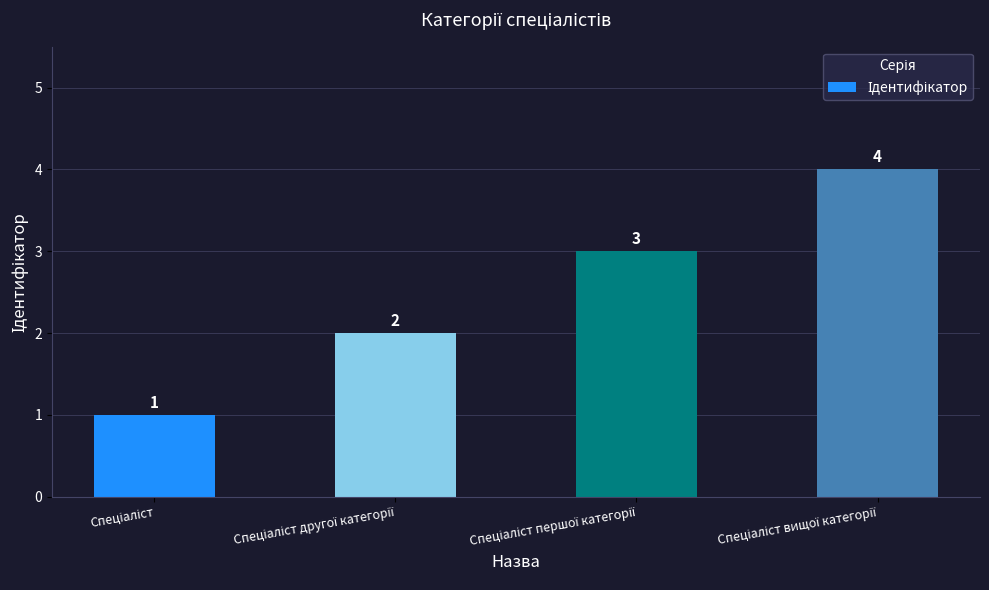

What is the value of the 3rd bar from the left?

3